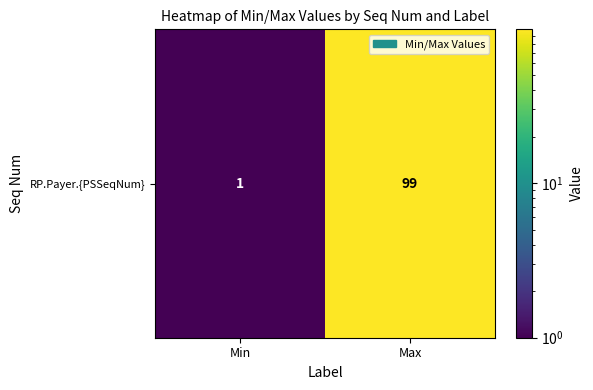

Is it true that the value at Min is 1?

True